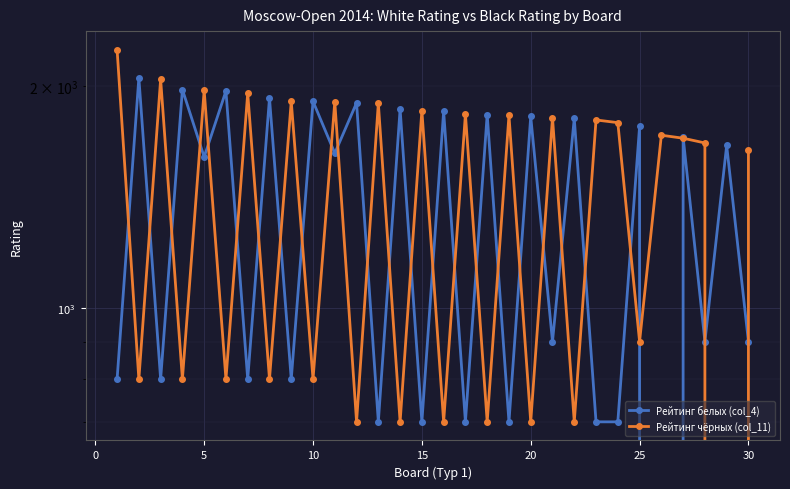

Which series ends up on top after the final intersection of Рейтинг белых (col_4) and Рейтинг чёрных (col_11)?

Рейтинг чёрных (col_11)